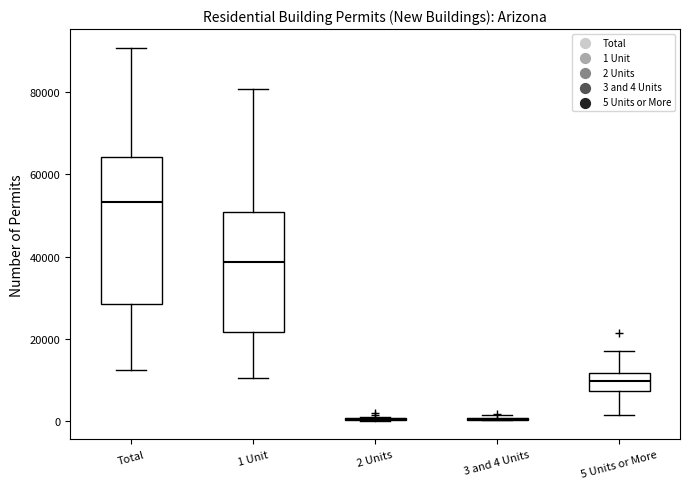

Reading left to right, transcribe this box plot: for each box, give where its median line is, the range the box spans, and where its two whiskers end, as read against the y-axis. The values are not printed on the chart, so give them approximately, as read against the axis.

Total: median 54000, box 28000 to 64000, whiskers 12000 to 90000
1 Unit: median 38000, box 22000 to 50000, whiskers 10000 to 80000
2 Units: box collapsed to a line at 0, whiskers 0 to 2000
3 and 4 Units: box collapsed to a line at 0, whiskers 0 to 2000
5 Units or More: median 10000, box 8000 to 12000, whiskers 2000 to 18000